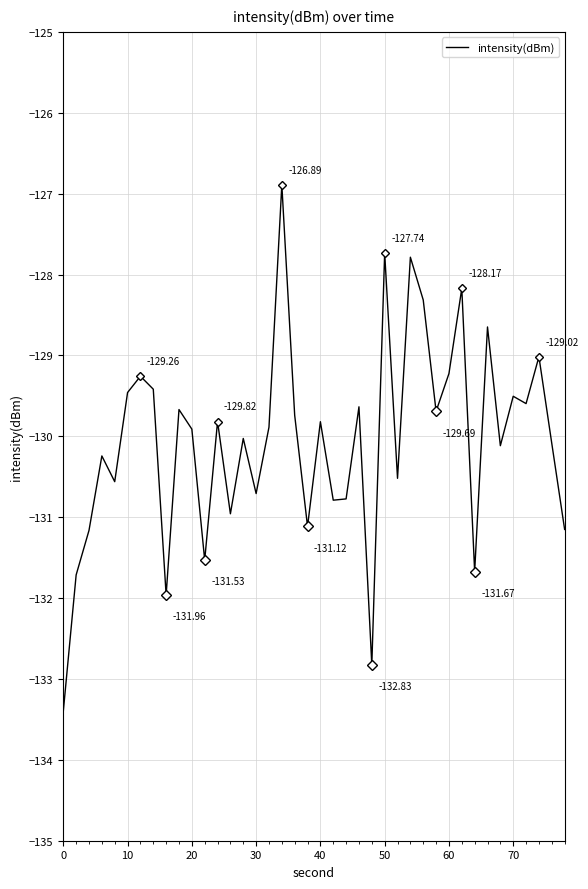

What is the change in value from 30 to 40?

+0.9